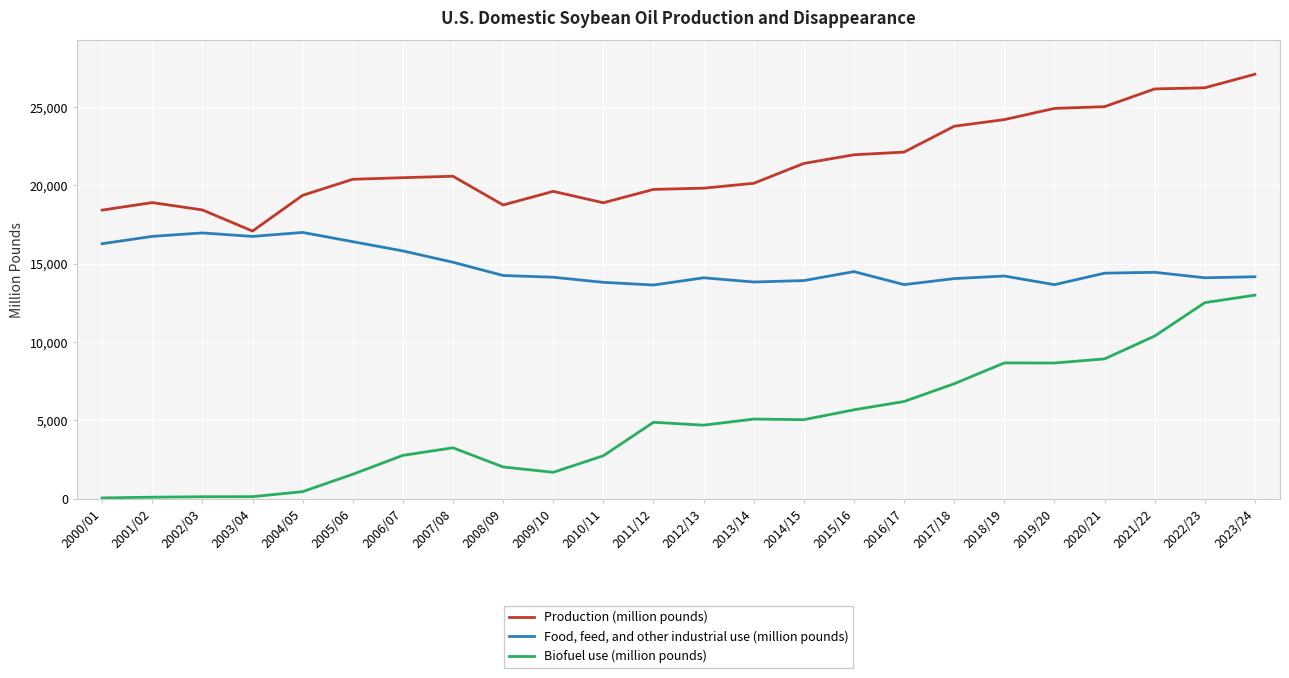

Which series has the widest spread of values?

Biofuel use (million pounds)